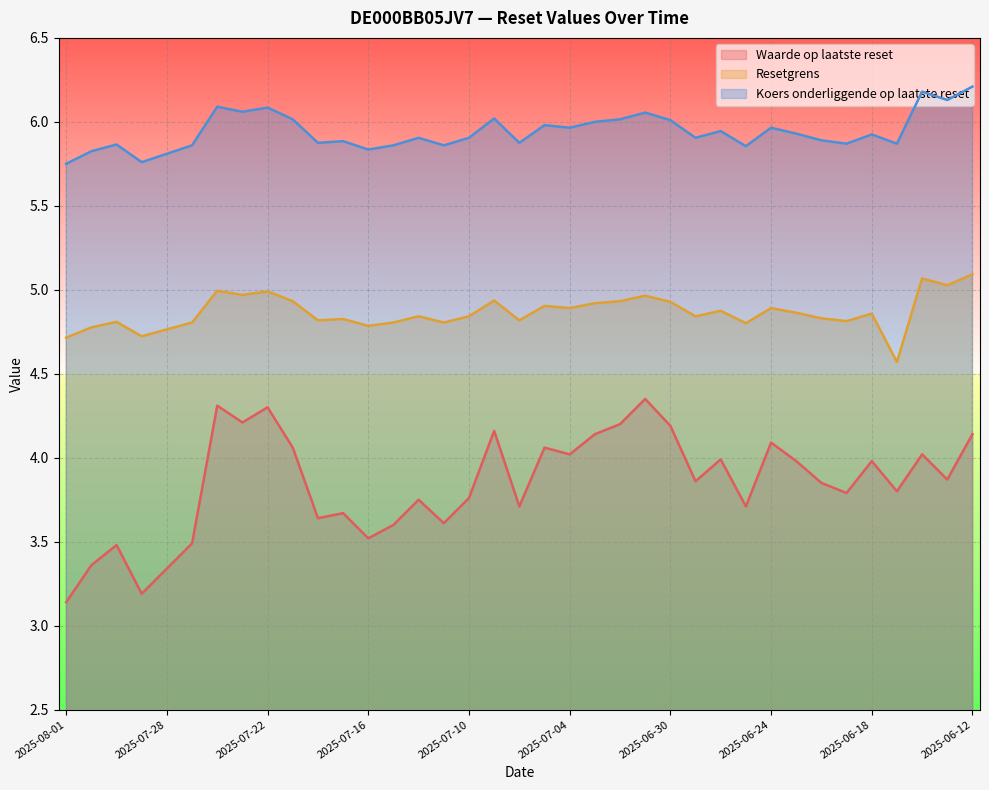

What is the value of the Koers onderliggende op laatste reset point at the 11th from the left?

5.9